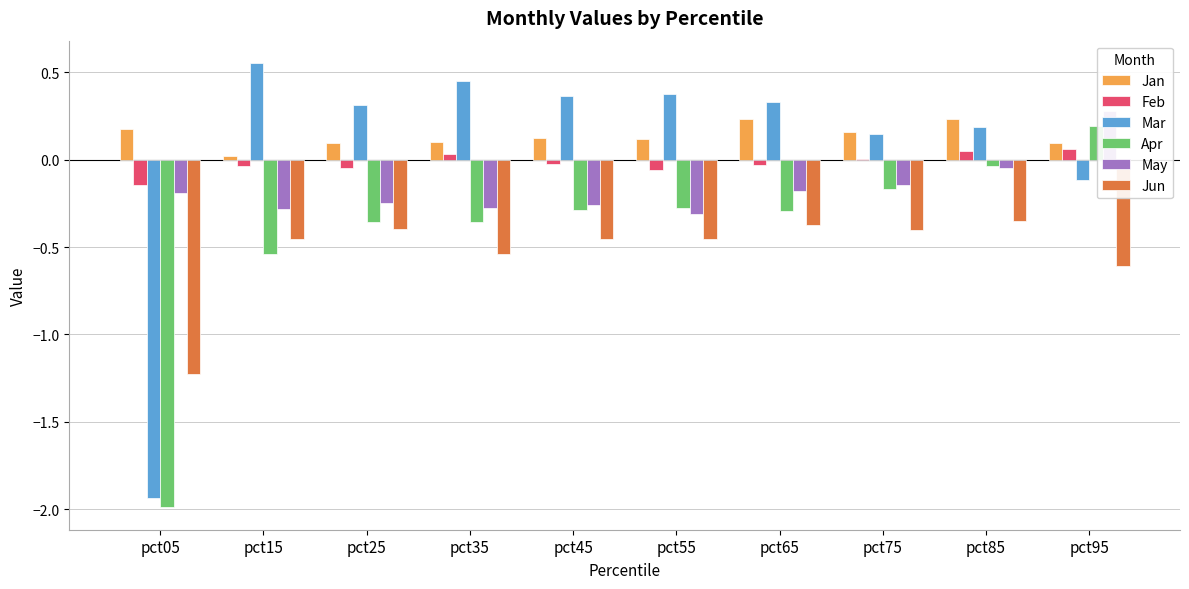

How many data points in Mar are less than 0?

2